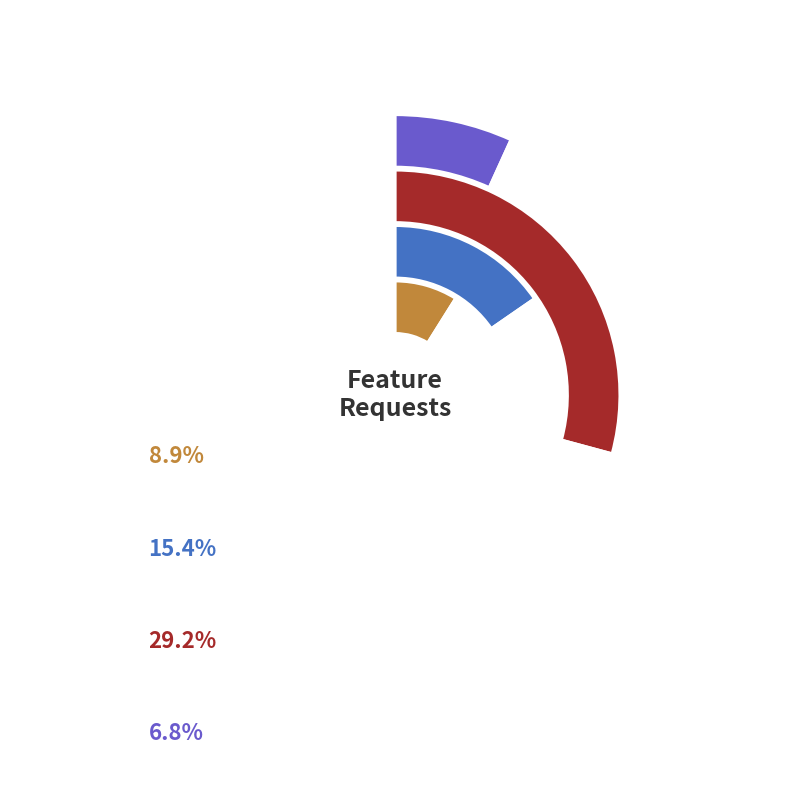

To the nearest percent, what portion does Shortcut keys represent?

15%